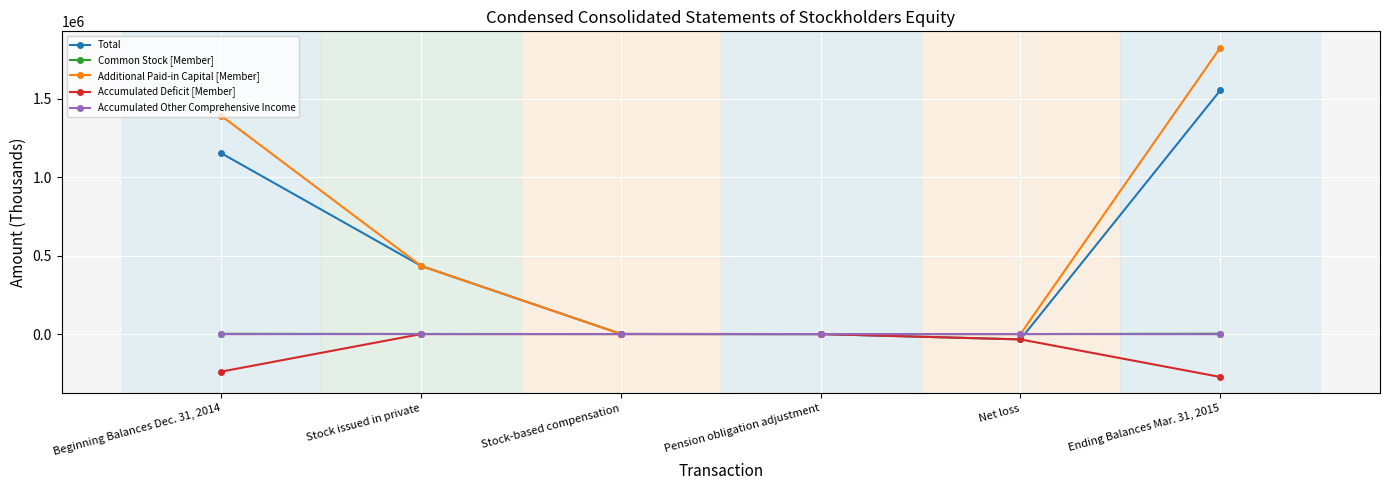

How many Accumulated Deficit [Member] values are between -239345 and 0?

5